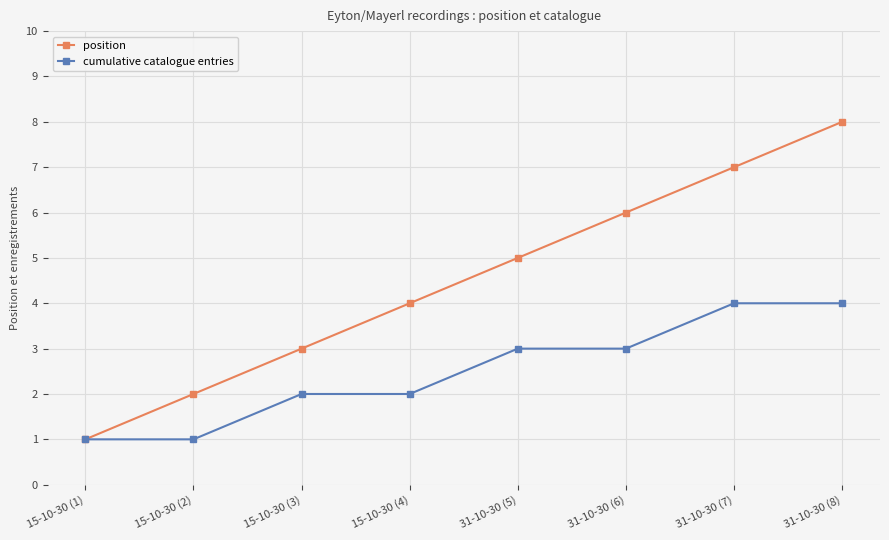

What is the sum of the position values at 15-10-30 (2) and 15-10-30 (1)?

3